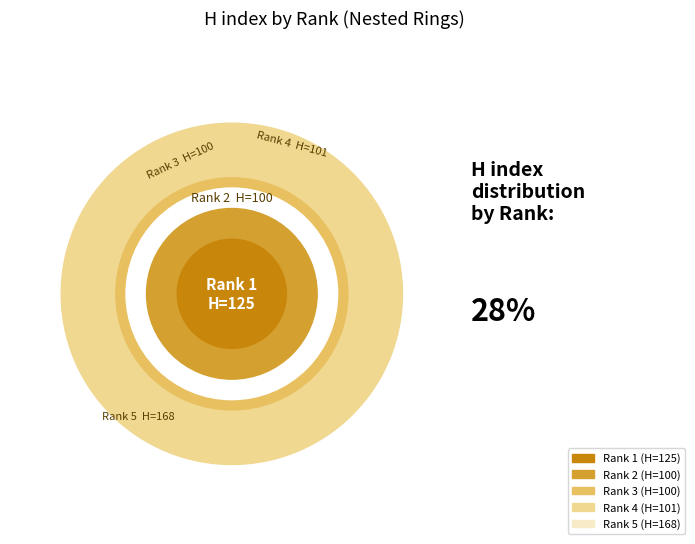

What is the change in value from Rank 4 to Rank 5?

+67